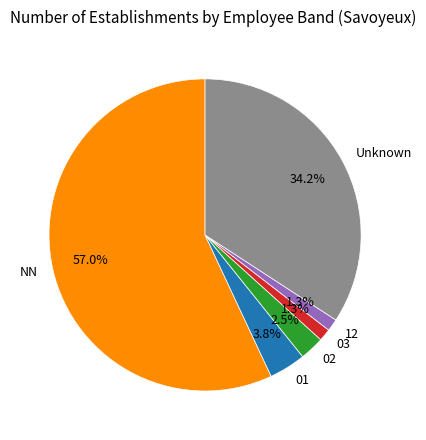

Is the sum of 03 and NN greater than half?

Yes